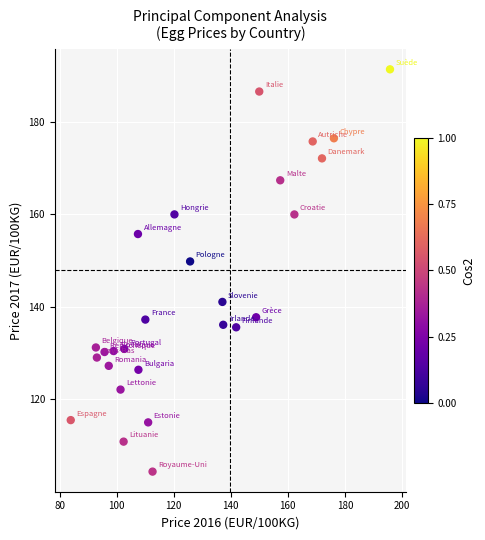

What Y value in the scatter plot is closest to 147?

149.8